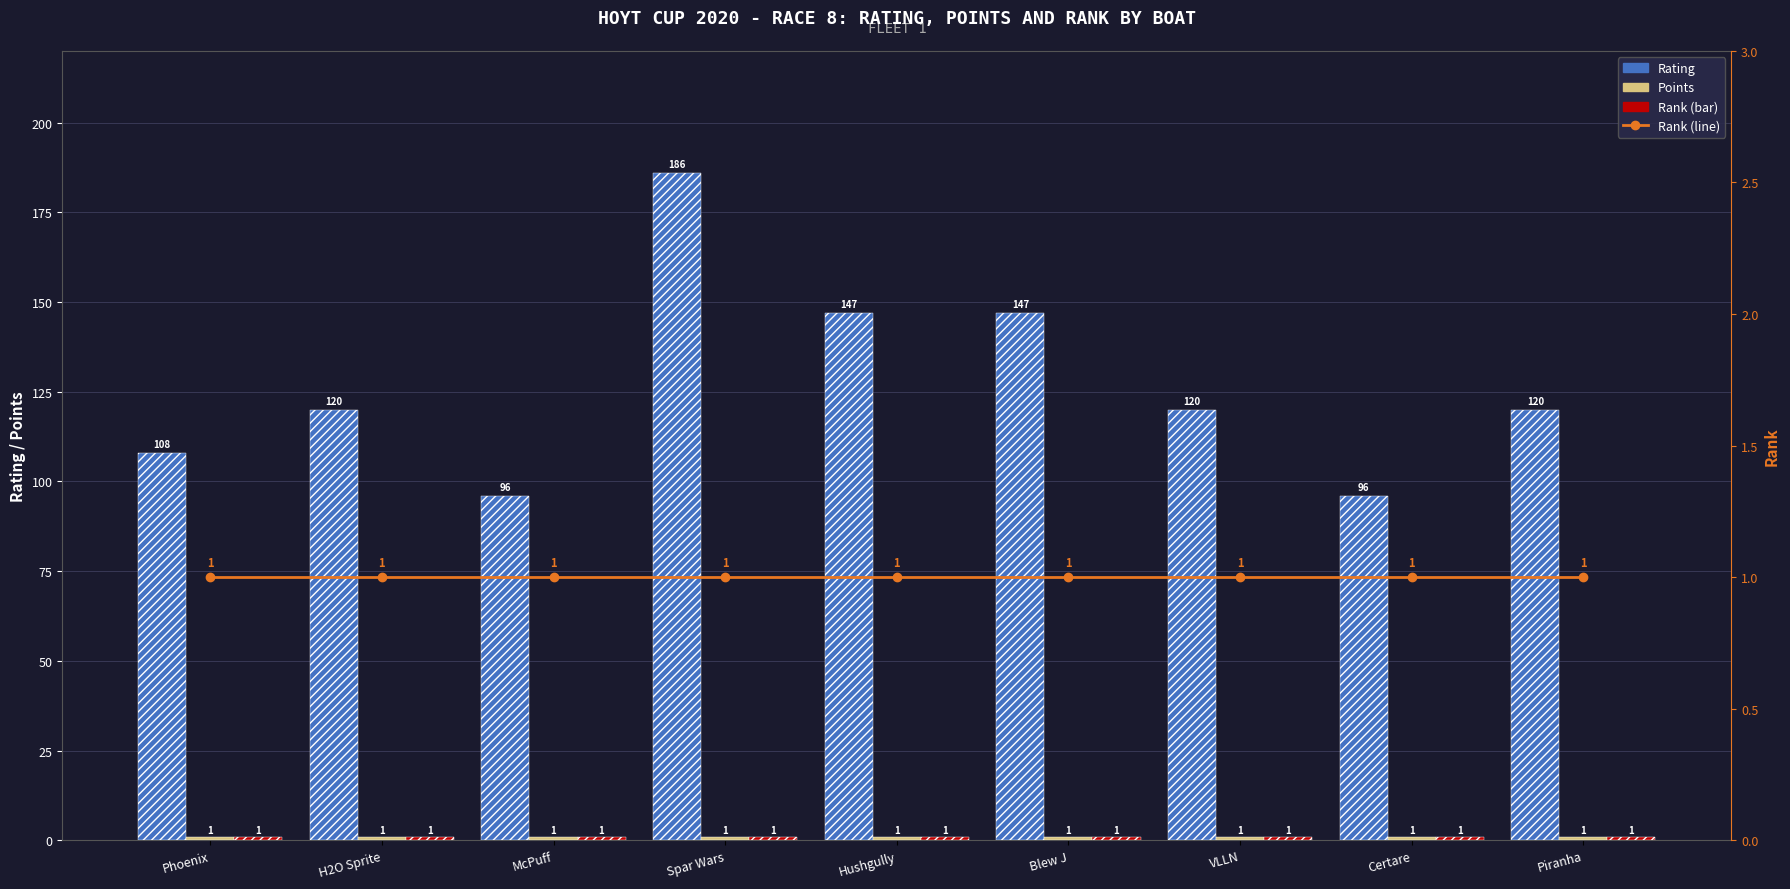

Does the chart contain any negative values?

No